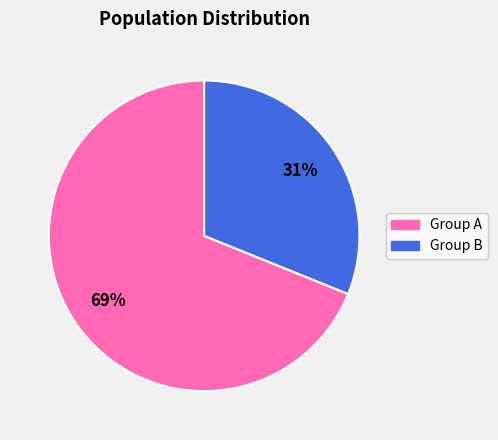

Is the sum of Group A and Group B greater than half?

Yes